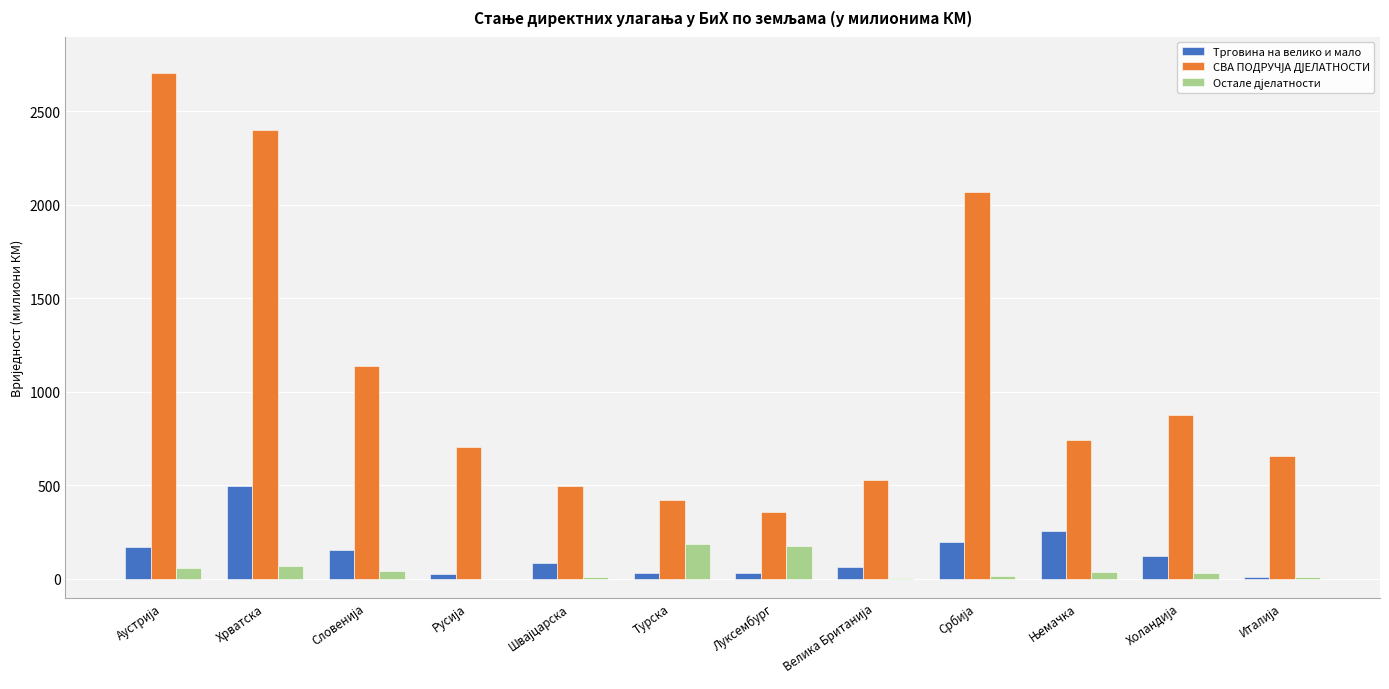

Read the Трговина на велико и мало value at Хрватска.

494.6